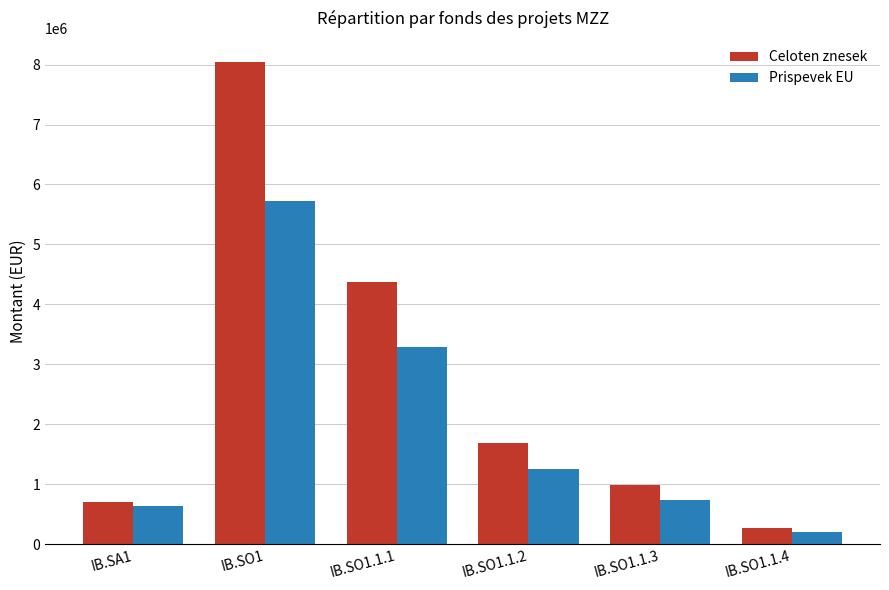

What is the value of the Prispevek EU bar at the 3rd from the left?

3286798.3